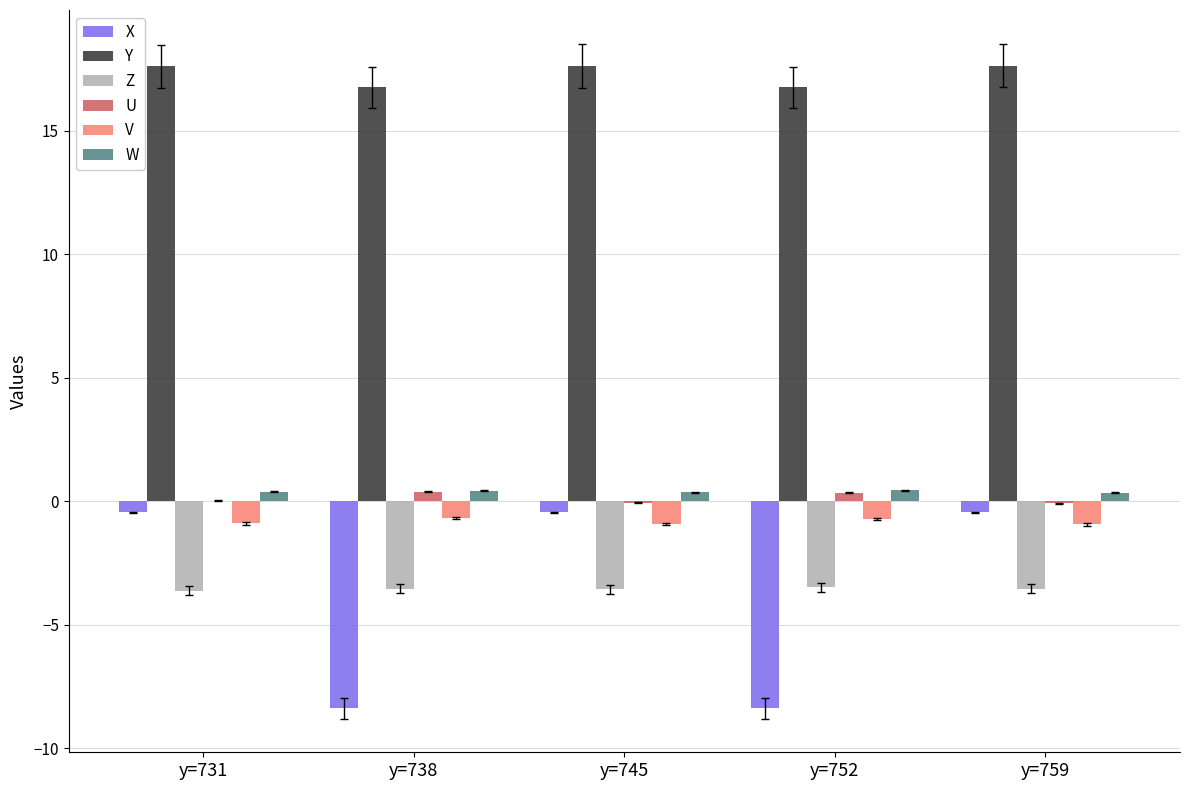

What is the maximum value shown in the chart?

17.6